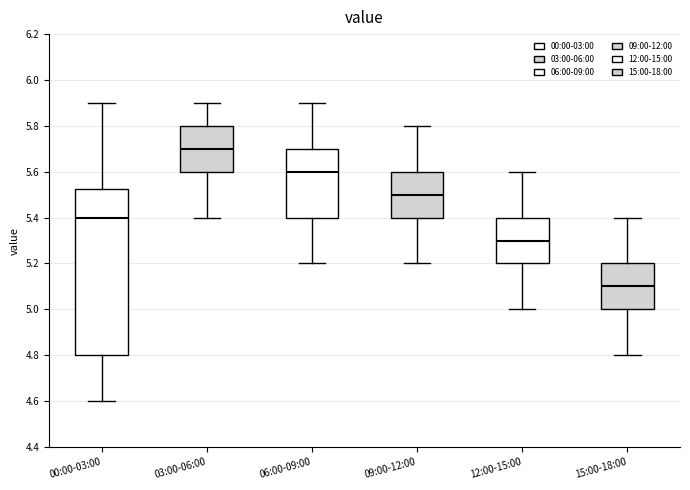

Which box has the highest median line?

03:00-06:00